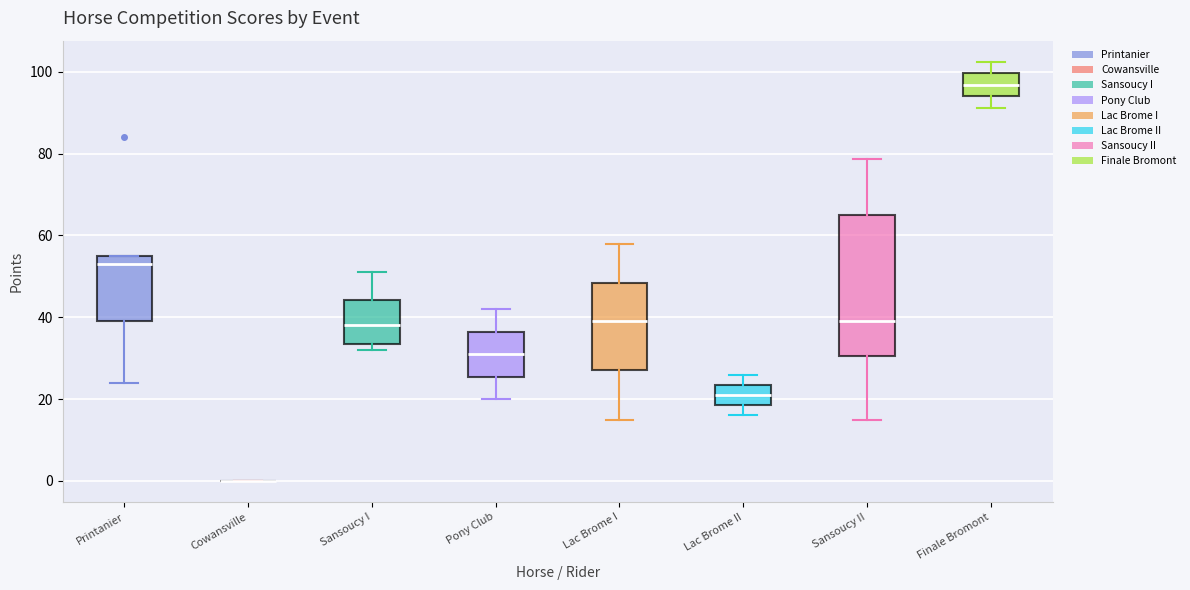

Which box is the tallest, from its lower edge to its upper edge?

Sansoucy II